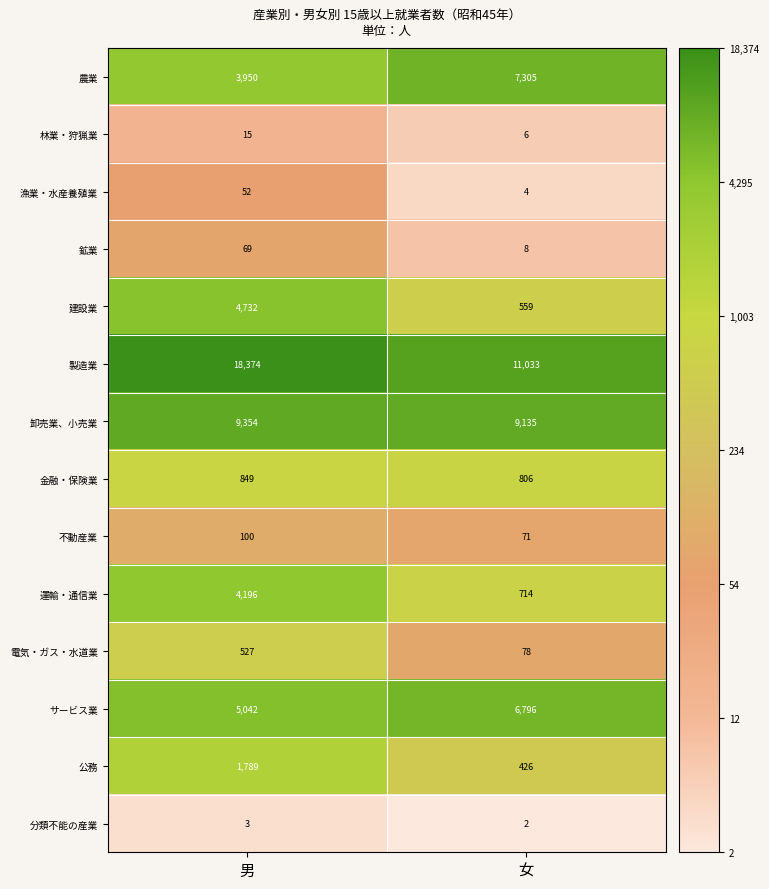

The value of 林業・狩猟業 at 女 is 2. True or false?

False